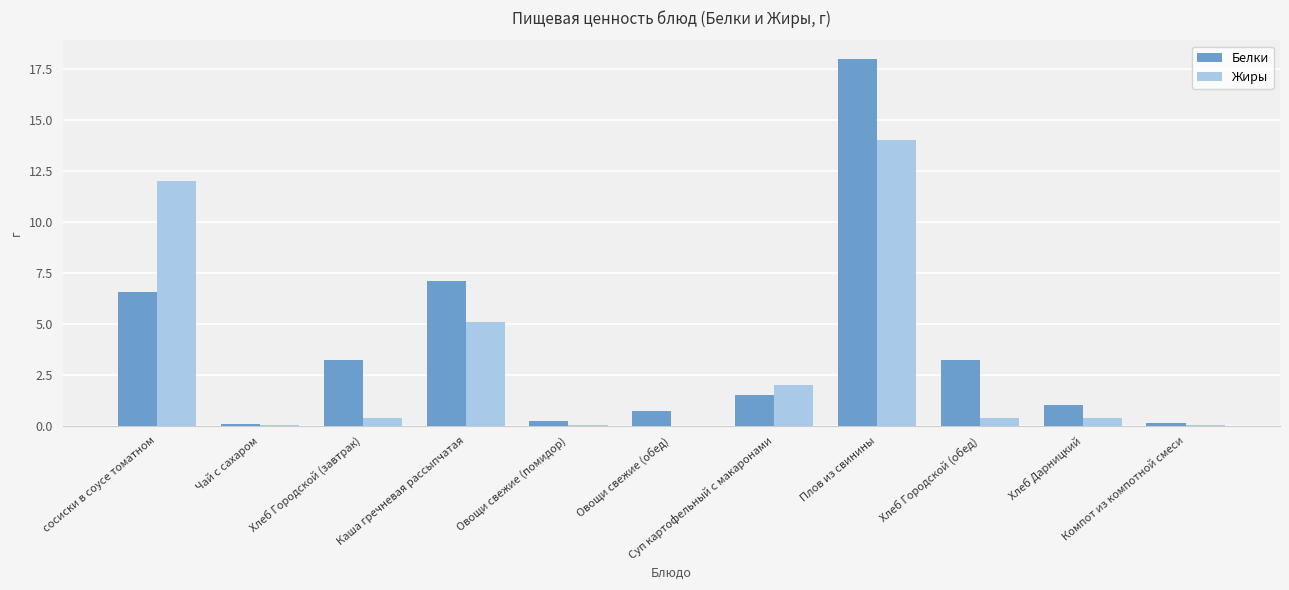

True or false: Белки has a value of 3.2 at Хлеб Городской (обед).

True